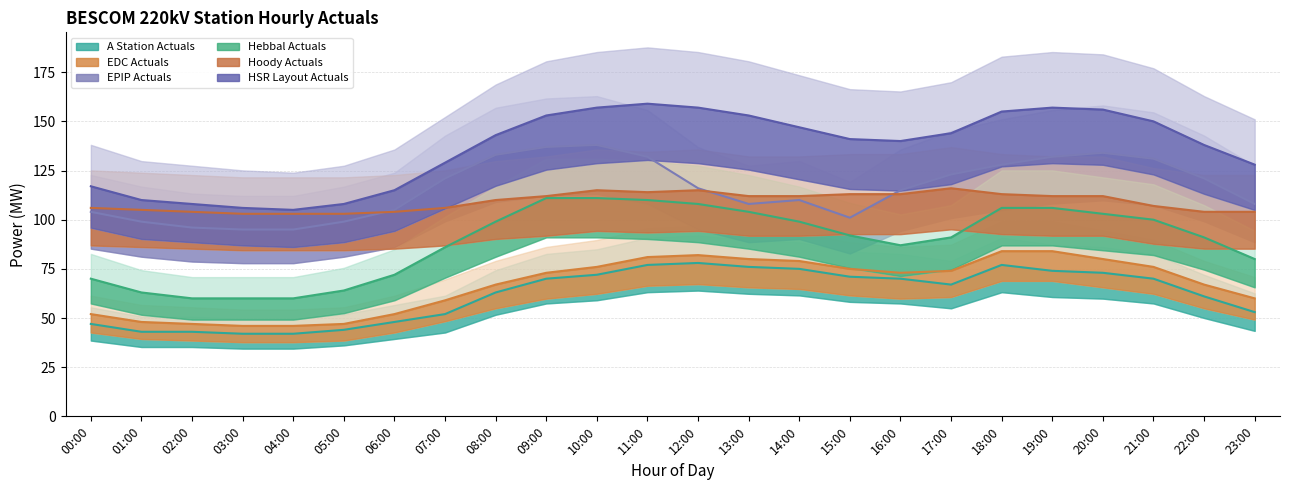

The value of EPIP Actuals at 08:00 is 133. True or false?

True